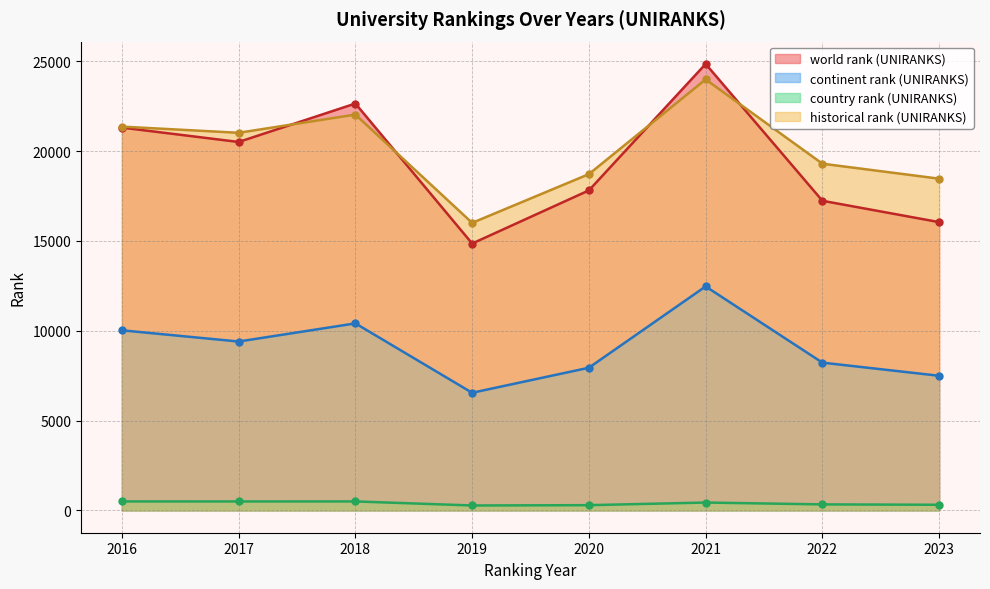

Reading left to right, extract all data points from this chart.

world rank (UNIRANKS): 2016=21307.0	2017=20506.0	2018=22646.0	2019=14853.0	2020=17811.0	2021=24849.0	2022=17233.0	2023=16045.0
continent rank (UNIRANKS): 2016=10023.0	2017=9399.0	2018=10409.0	2019=6547.0	2020=7940.0	2021=12466.0	2022=8224.0	2023=7493.0
country rank (UNIRANKS): 2016=499.0	2017=498.0	2018=499.0	2019=274.0	2020=291.0	2021=437.0	2022=334.0	2023=313.0
historical rank (UNIRANKS): 2016=21360.5	2017=21017.0	2018=22030.5	2019=16004.0	2020=18716.0	2021=23989.0	2022=19296.5	2023=18463.0